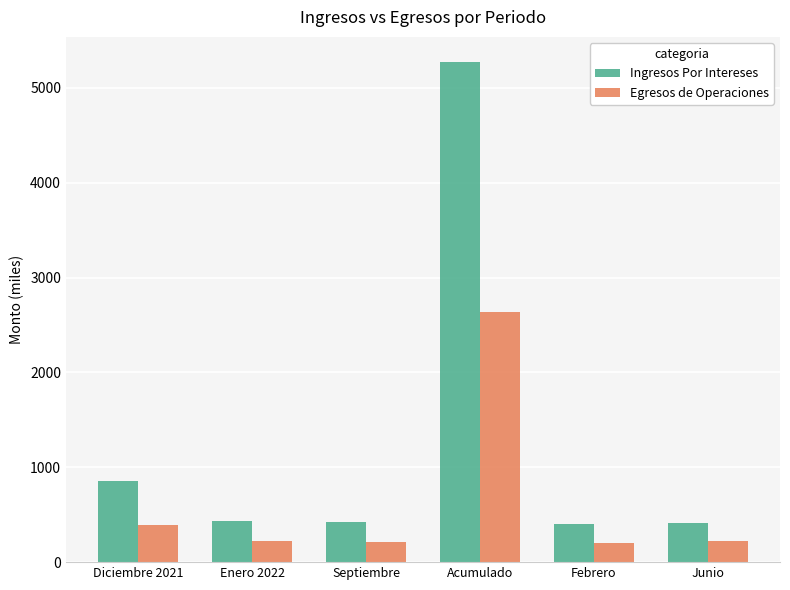

Which series has the largest range (max minus min)?

Ingresos Por Intereses